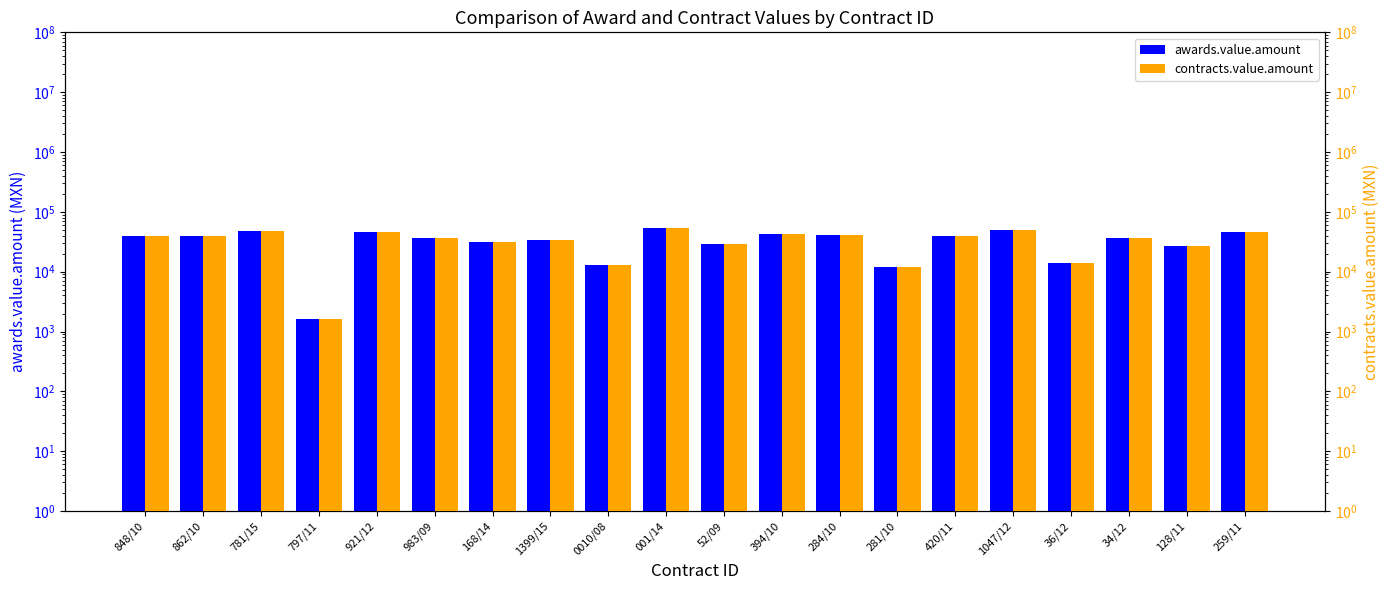

Where does the contracts.value.amount series first go above 39232?

848/10